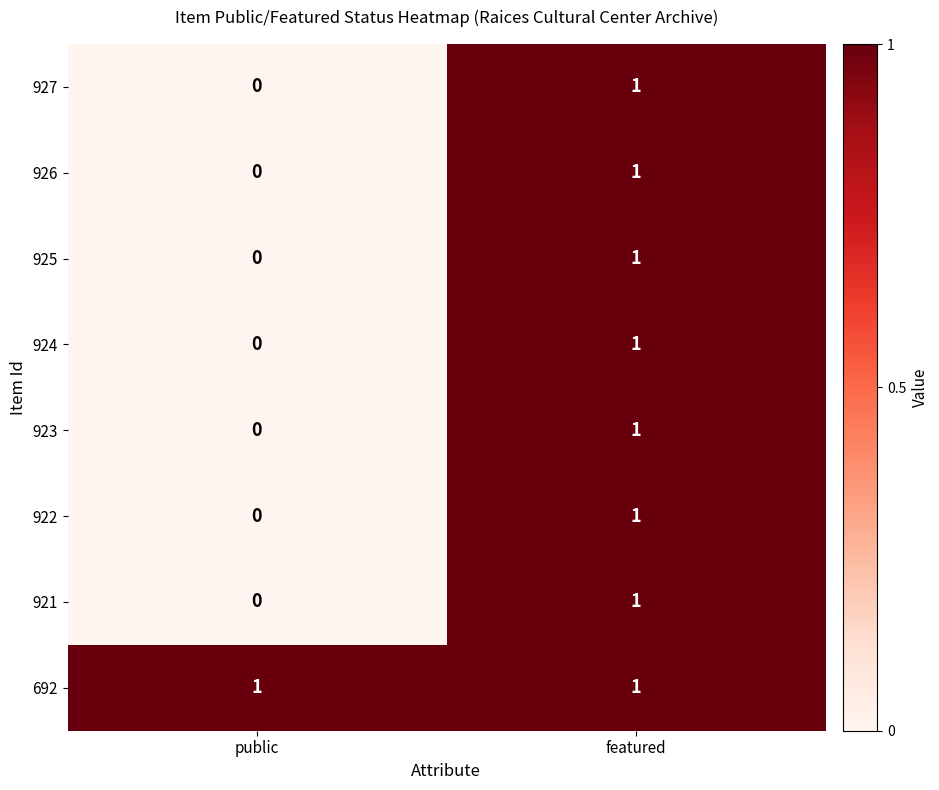

Which label corresponds to the smallest value in the chart?

public